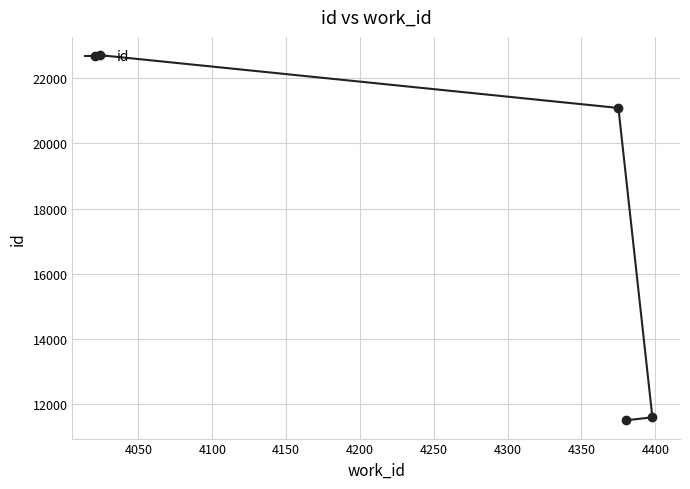

What is the sum of all values?

66907